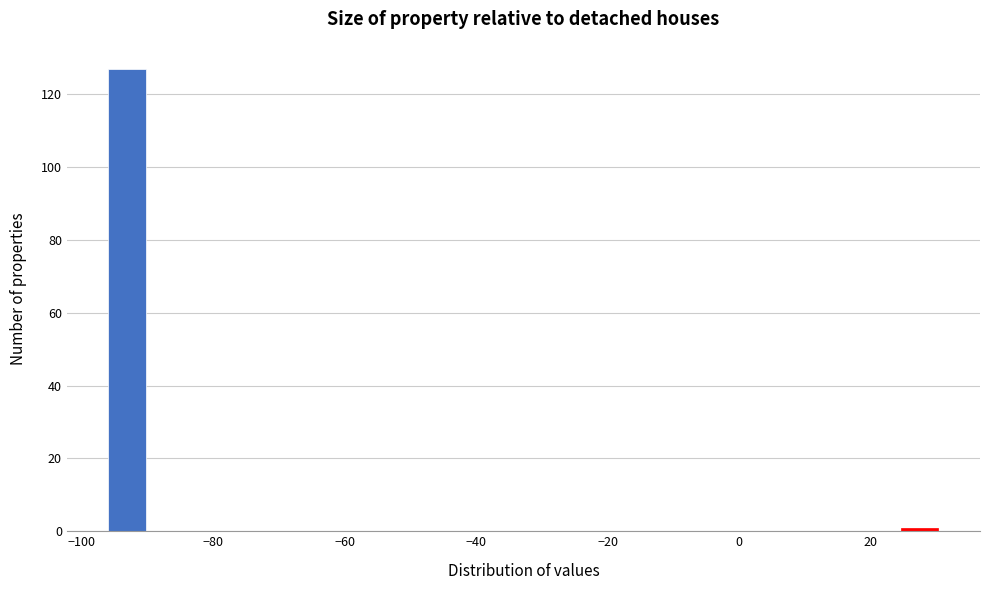

Around what value on the x-axis is the tallest bar? Give the approximate position of its centre, as read against the axis.

-94